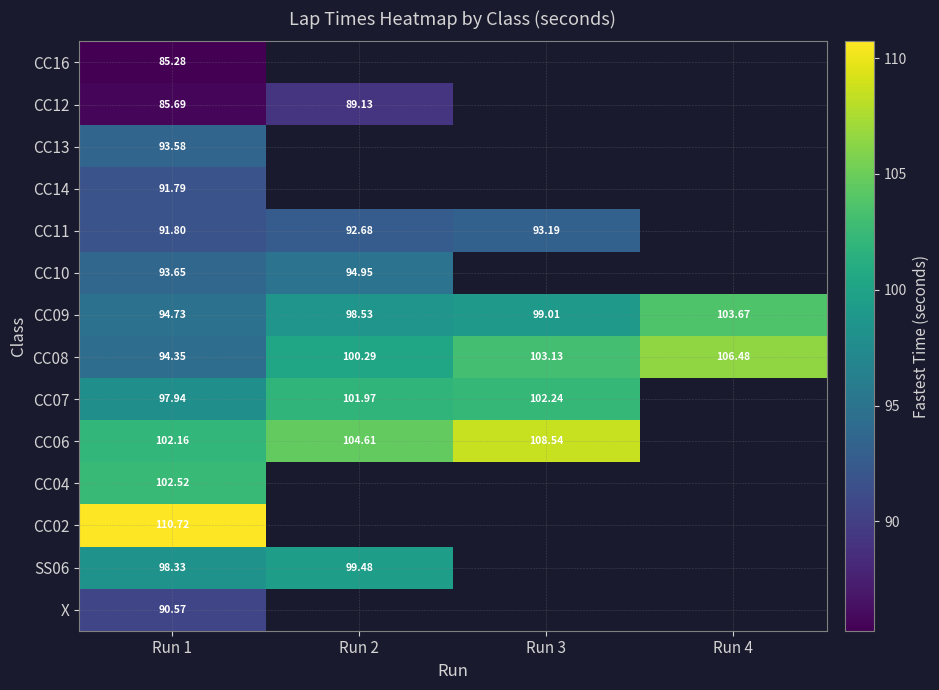

Is the value of CC08 at Run 4 greater than the value of CC13 at Run 1?

Yes